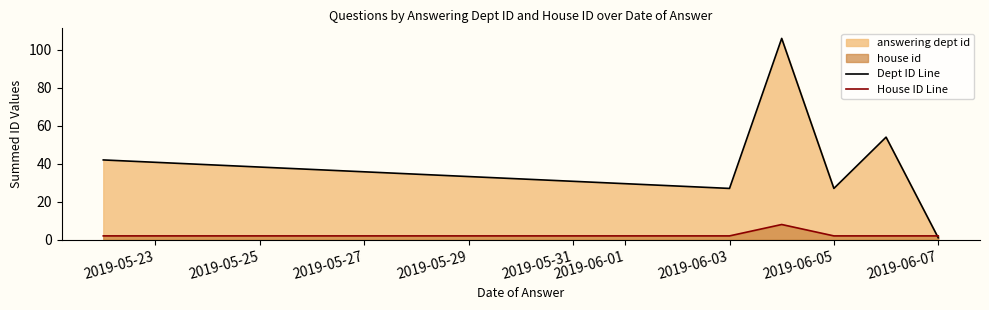

At 2019-06-07, list the series in order from smallest to largest.

Dept ID Line, House ID Line